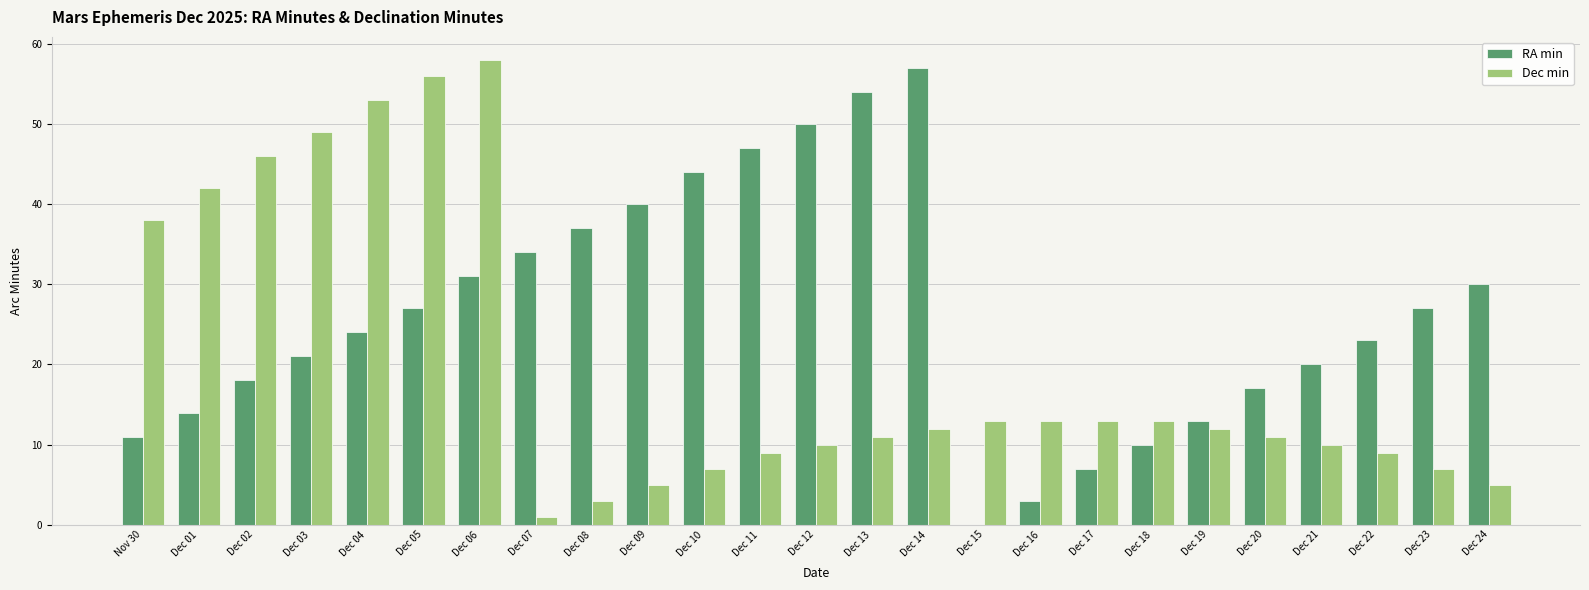

Which category has the highest value in the RA min series?

Dec 14